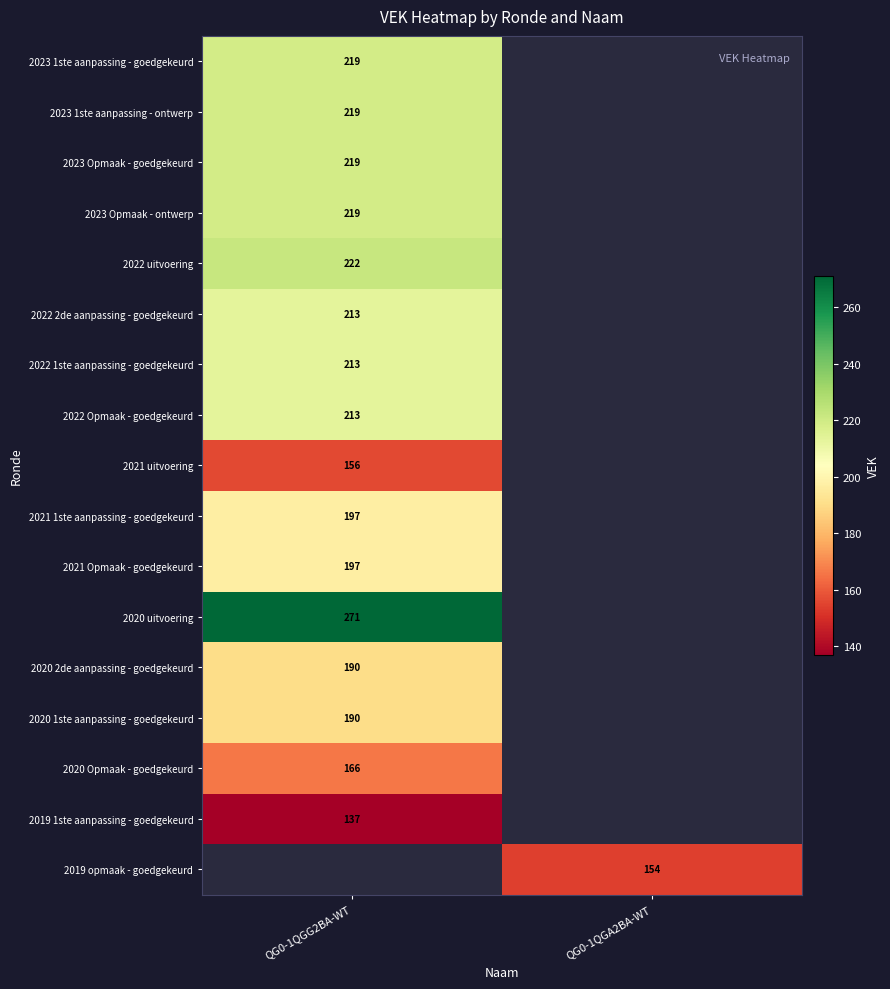

Is the value of 2022 uitvoering at QG0-1QGG2BA-WT greater than the value of 2023 Opmaak - goedgekeurd at QG0-1QGG2BA-WT?

Yes